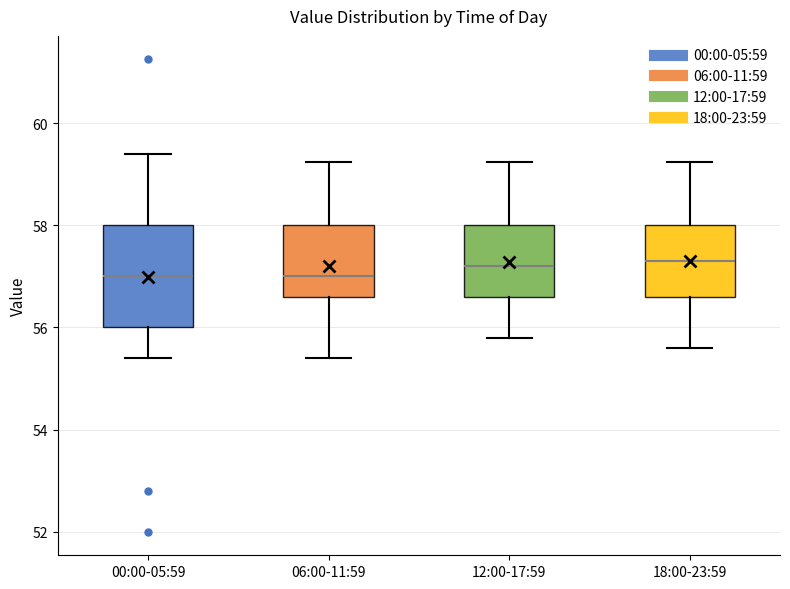

Where is the lower edge of the box for 18:00-23:59 on the y-axis? The values are not printed on the chart, so give them approximately, as read against the axis.

56.6